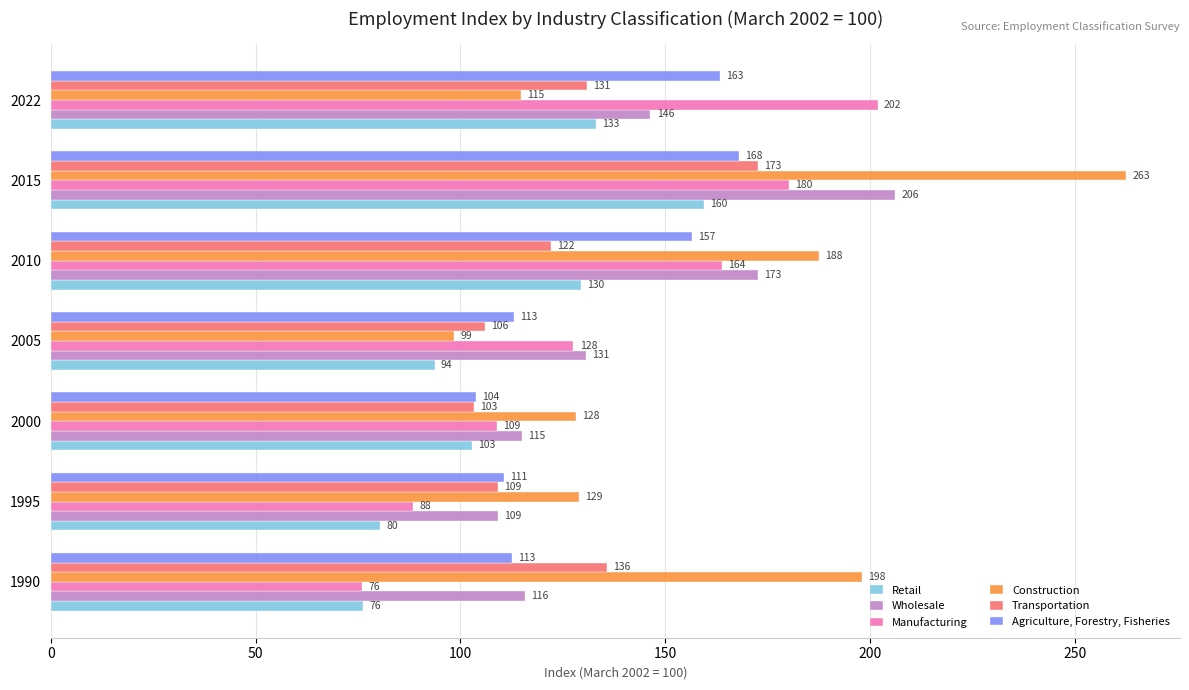

Which category has the highest value in the Manufacturing series?

2022